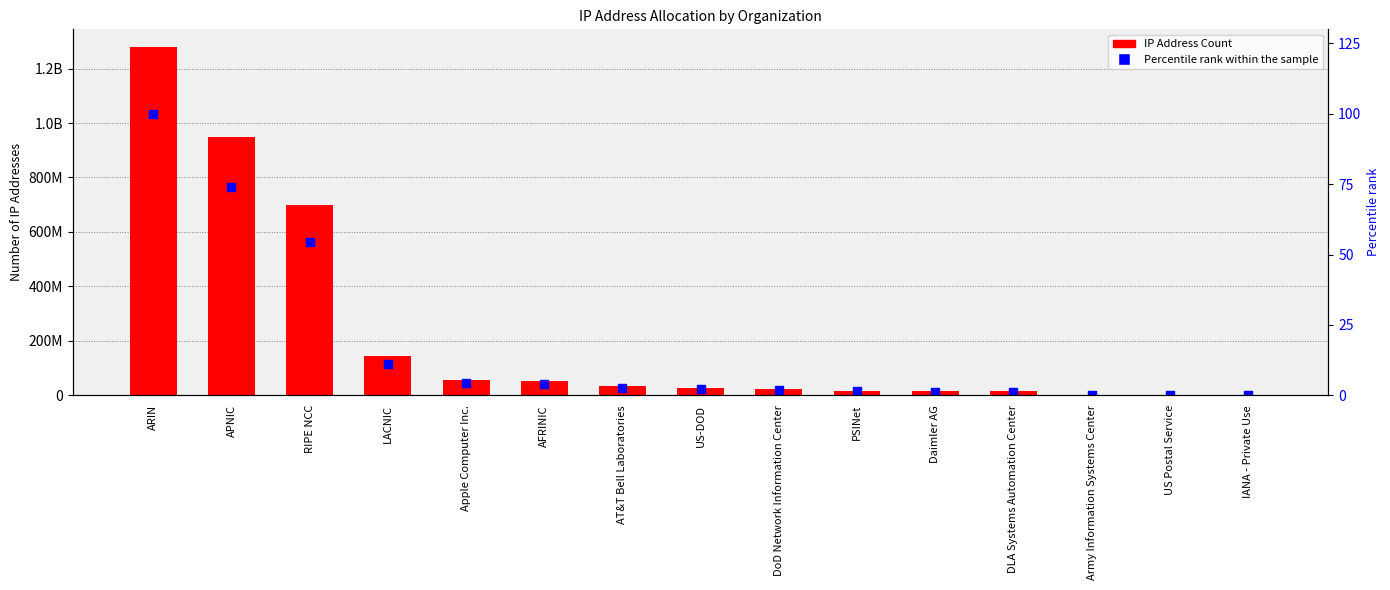

Which series reaches the minimum Y coordinate?

Percentile rank